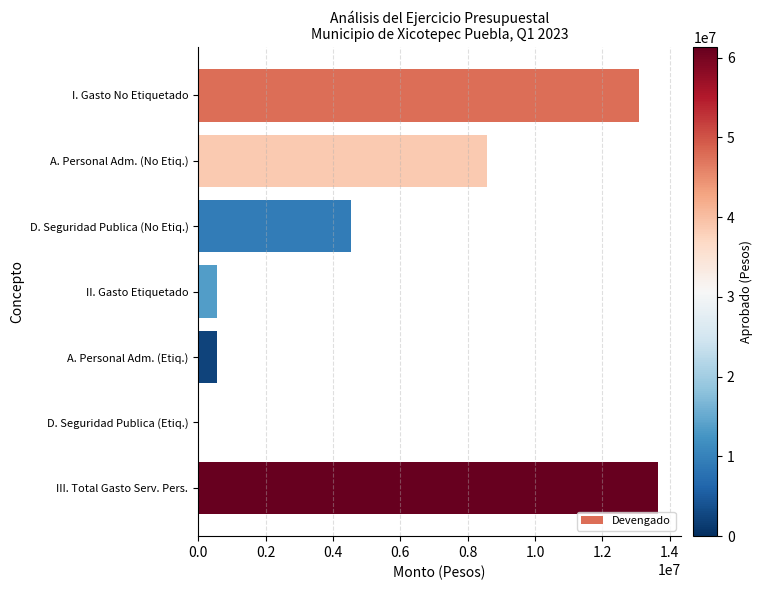

What is the sum of all values?

40954409.3